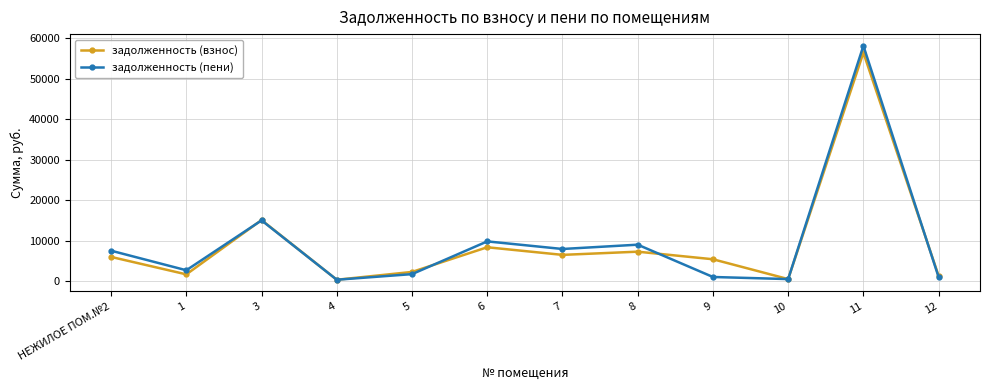

In задолженность (пени), how many points are lower than both neighbors (excluding endpoints)?

4